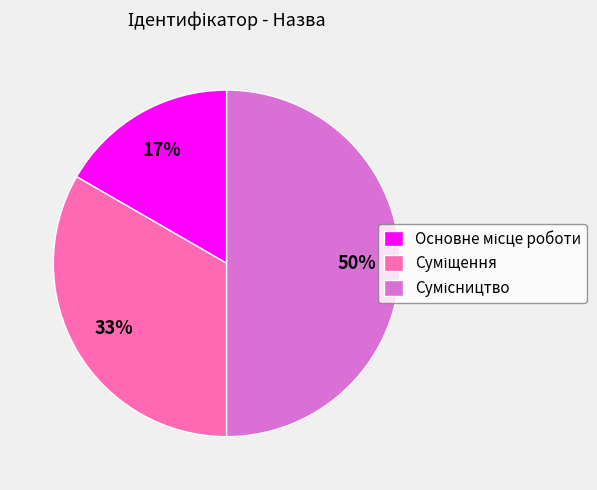

To the nearest percent, what is the average slice percentage?

33%